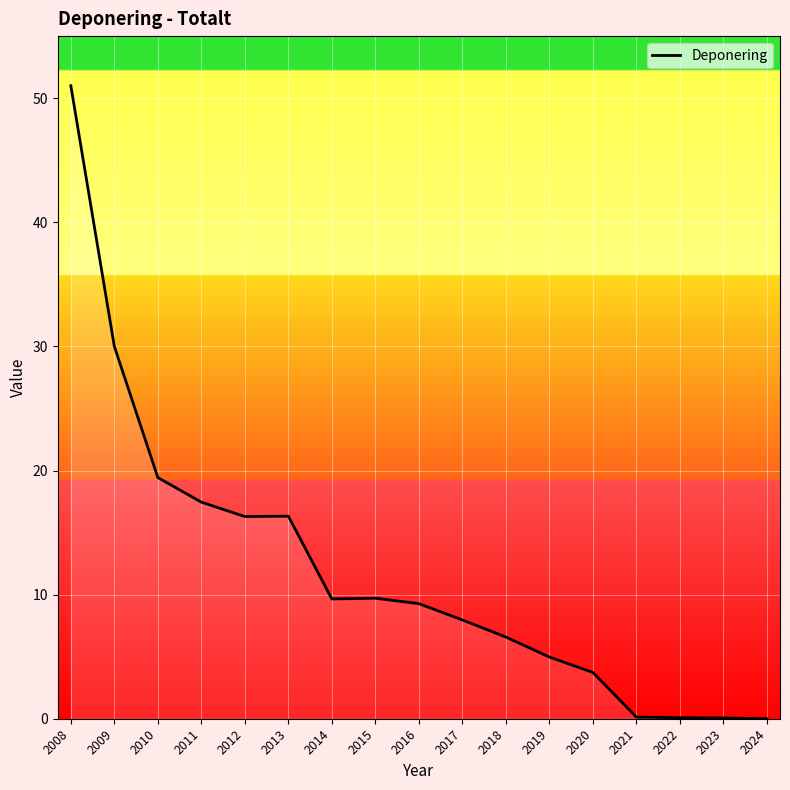

The value at 2015 is 9.7. True or false?

True